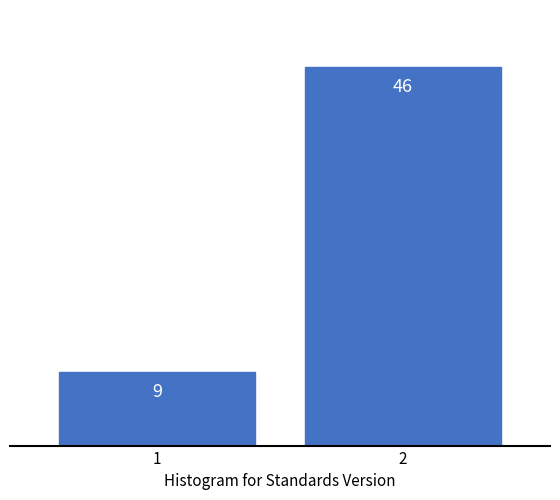

Reading left to right, what are all the values shown in this chart?

1=9	2=46